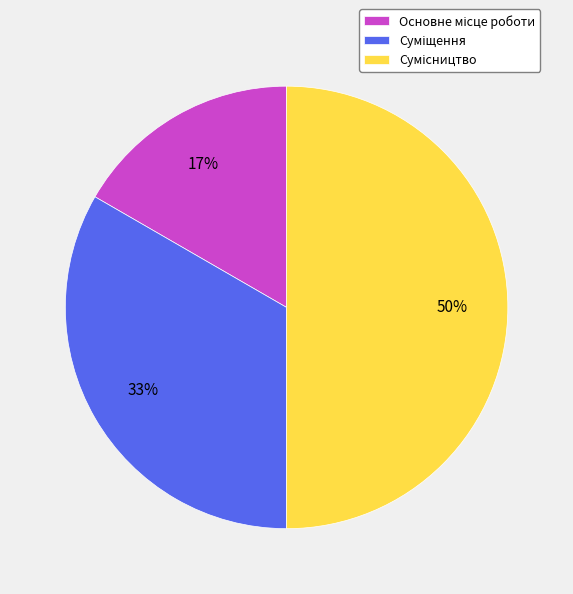

To the nearest percent, what is the difference between the largest and smallest slice percentages?

33%